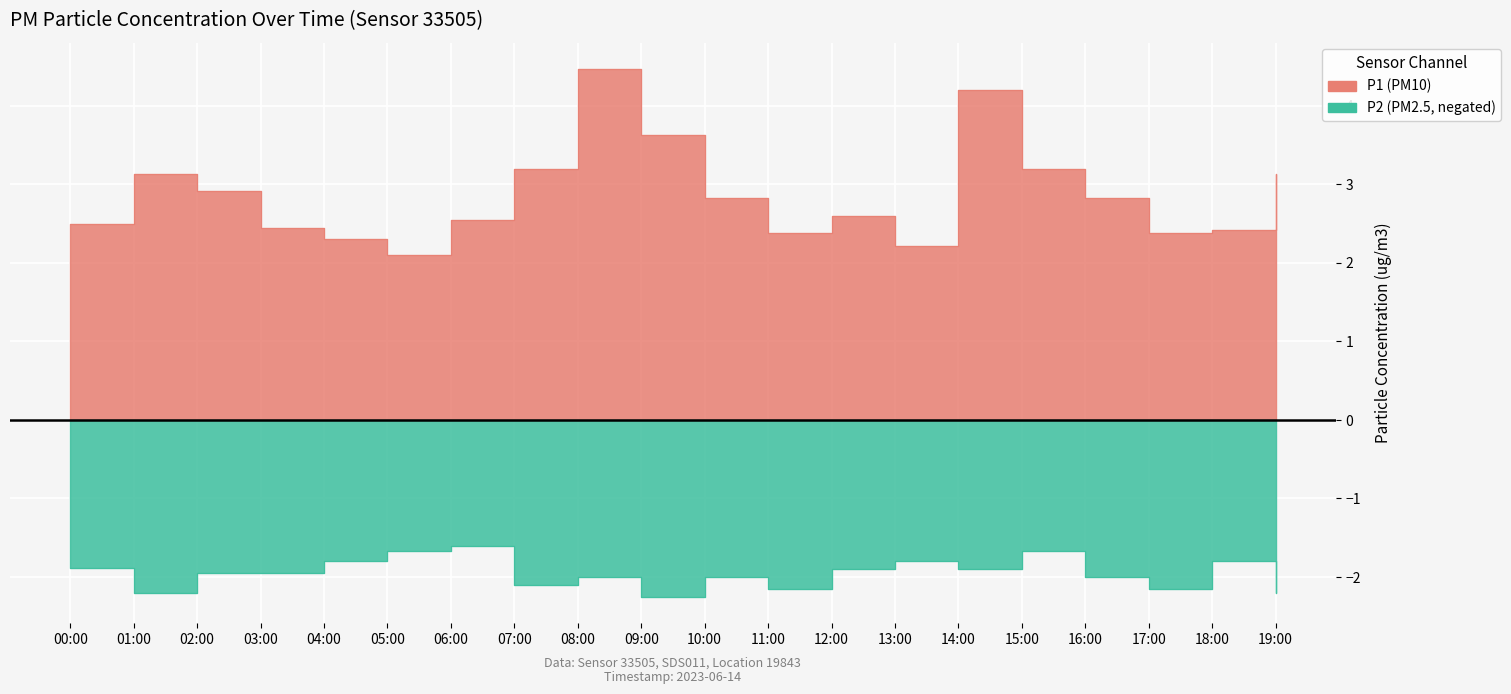

What is the value of the P1 point at the 19th from the left?

2.4